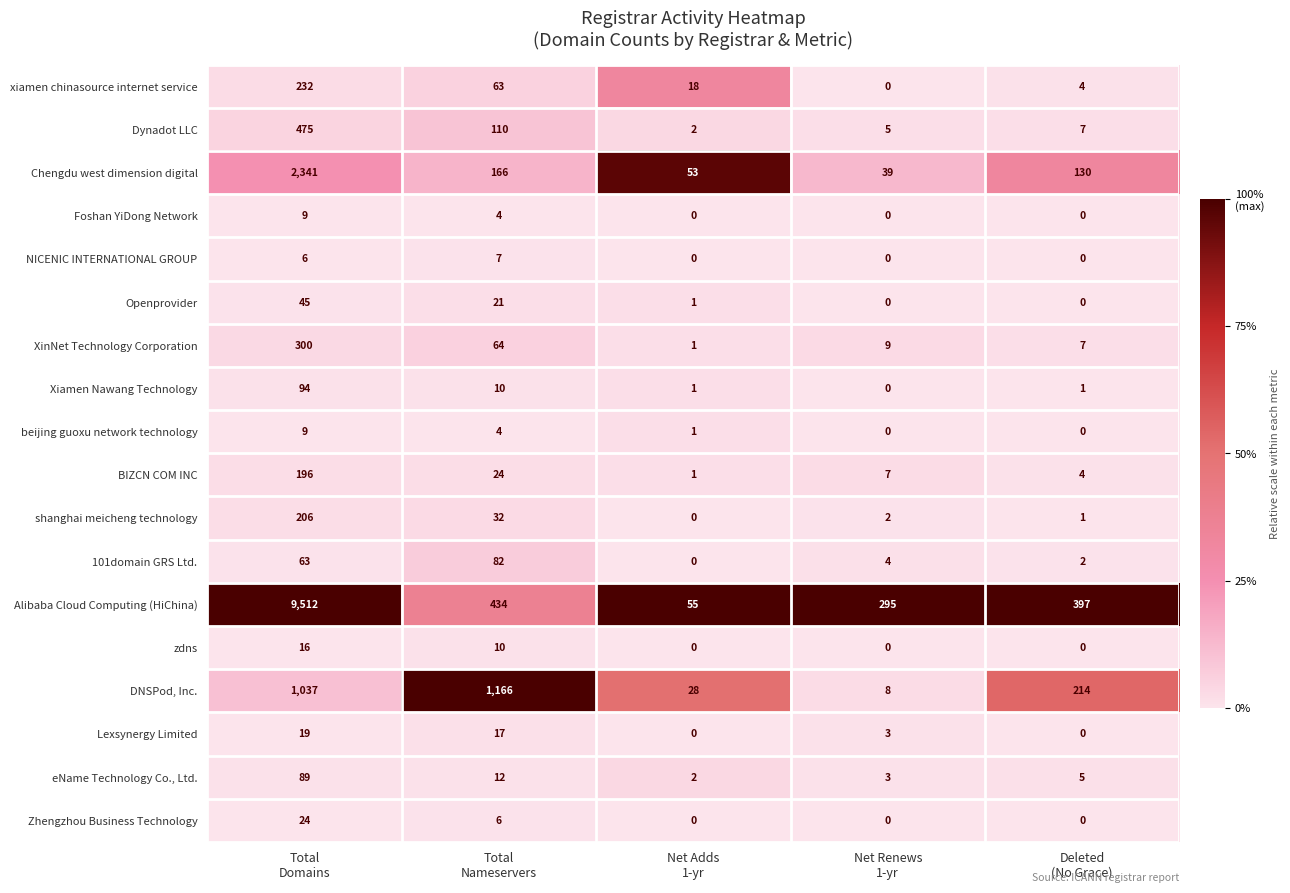

Which series has the largest total across all categories?

Alibaba Cloud Computing (HiChina)